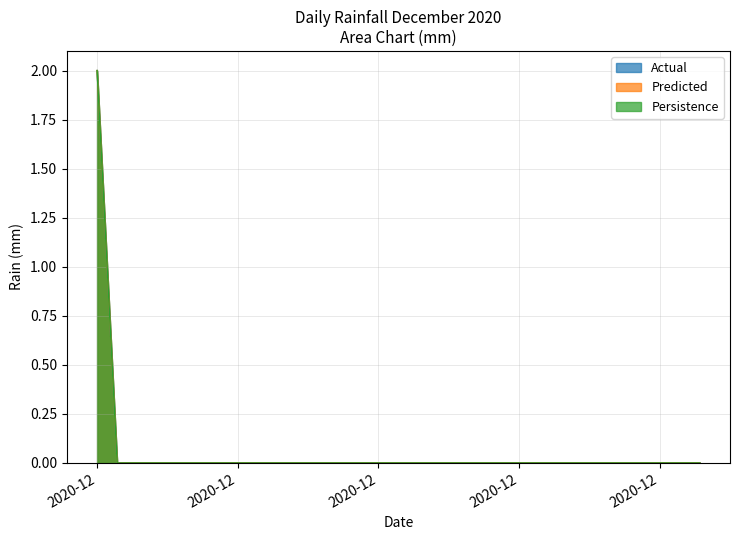

Reading left to right, what are all the values shown in this chart?

Actual: 2	0	0	0	0	0	0	0	0	0	0	0	0	0	0	0	0	0	0	0	0	0	0	0	0	0	0	0	0	0	0
Predicted: 2	0	0	0	0	0	0	0	0	0	0	0	0	0	0	0	0	0	0	0	0	0	0	0	0	0	0	0	0	0	0
Persistence: 2	0	0	0	0	0	0	0	0	0	0	0	0	0	0	0	0	0	0	0	0	0	0	0	0	0	0	0	0	0	0